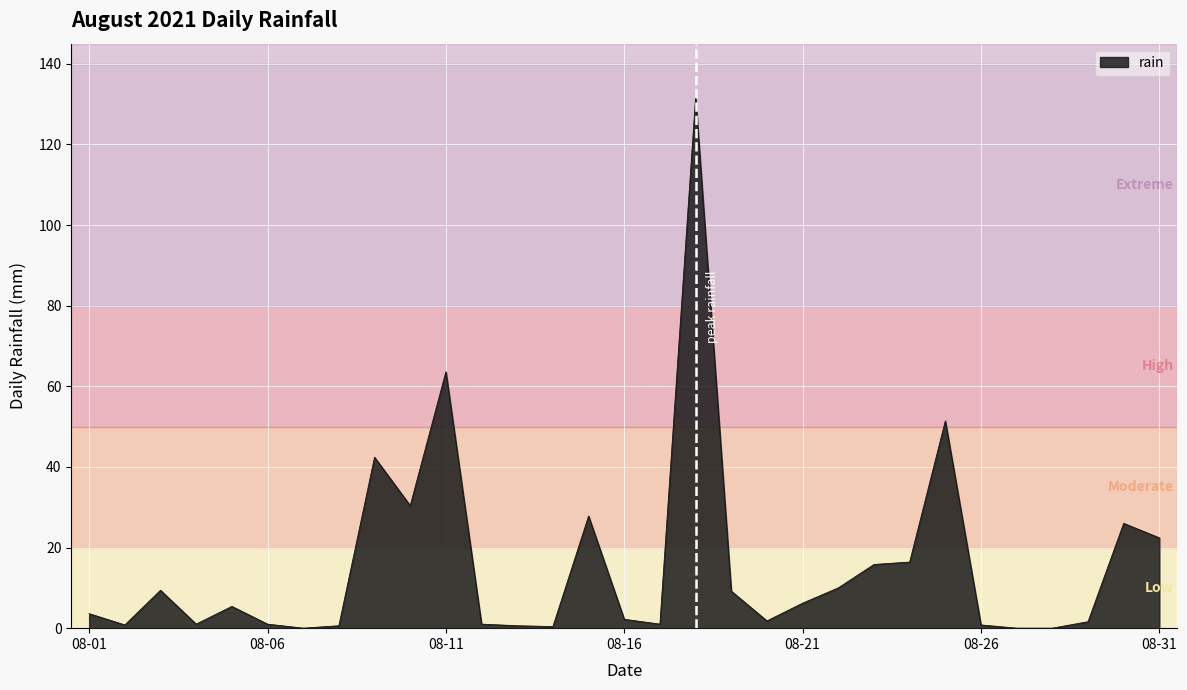

What is the difference between the maximum and minimum values?

131.6